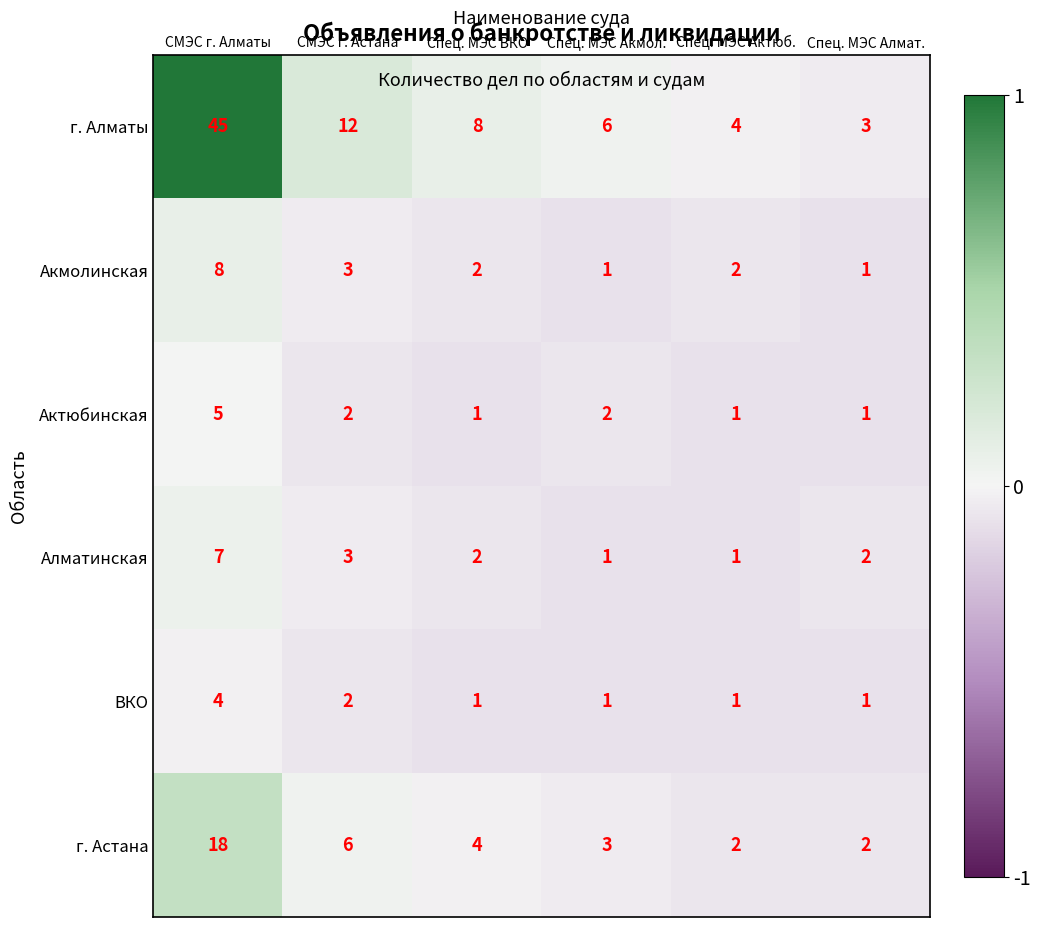

What is the spread (max minus min) of values at СМЭС г. Алматы?

41